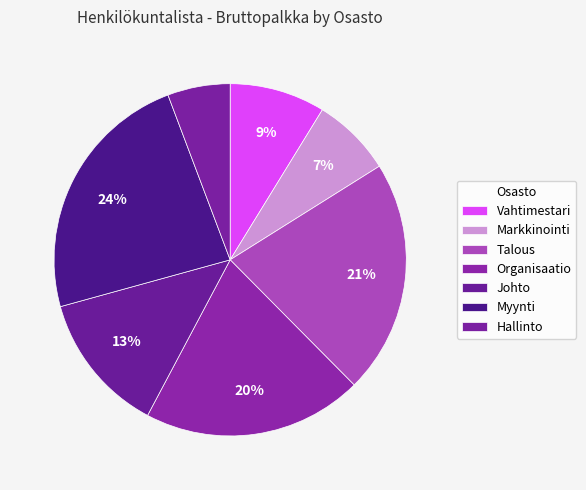

How many slices are in this pie chart?

7